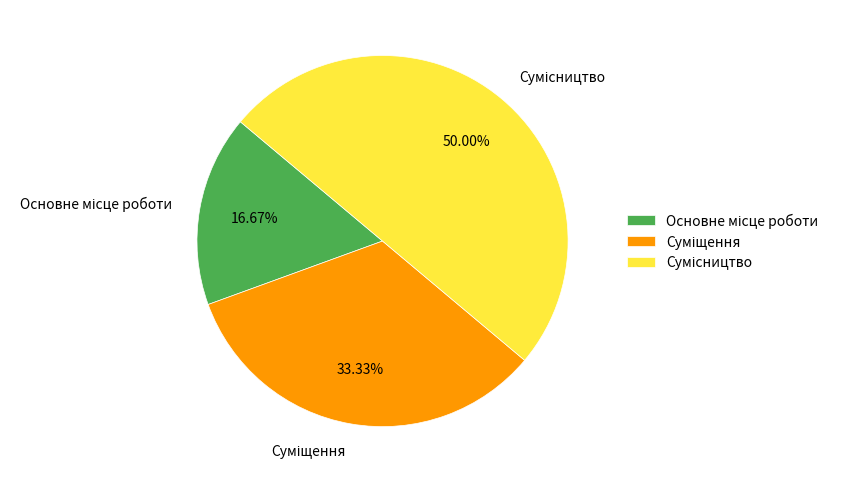

To the nearest percent, what percentage of the pie is Основне місце роботи?

17%